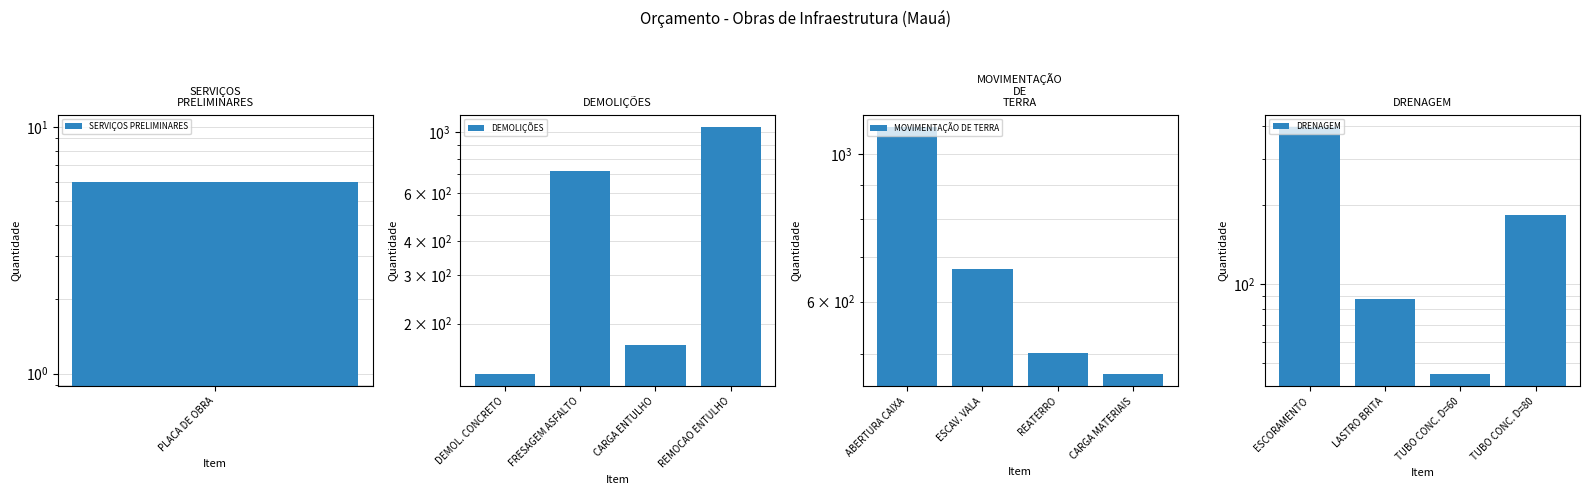

Read the DRENAGEM value at LASTRO BRITA.

87.3